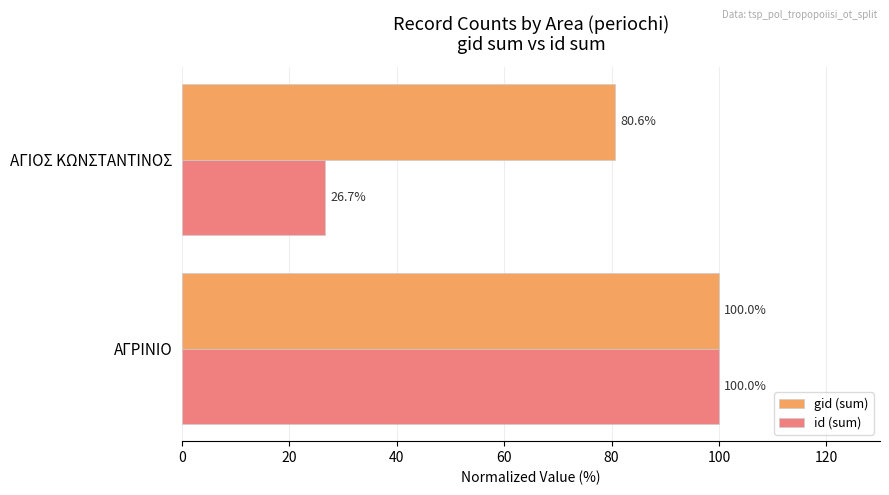

Is it true that id (sum) equals 25.1 at ΑΓΡΙΝΙΟ?

False